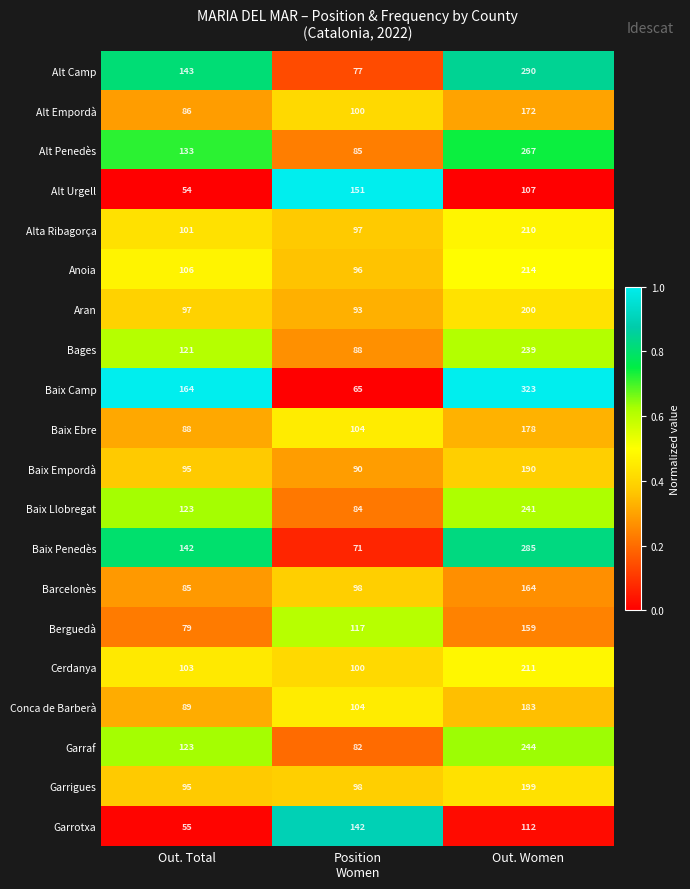

Count the Baix Ebre values in the range 88 to 178.

3